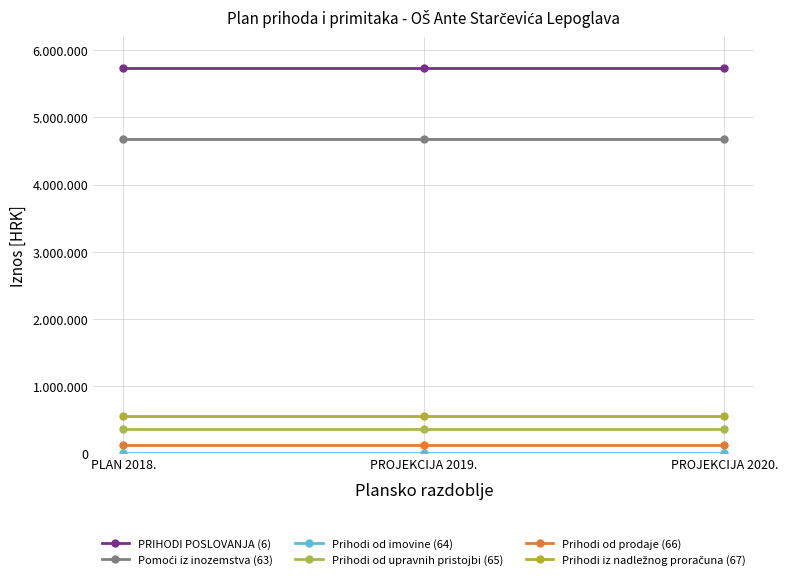

Between PLAN 2018. and PROJEKCIJA 2019., which series saw the biggest shift?

PRIHODI POSLOVANJA (6)